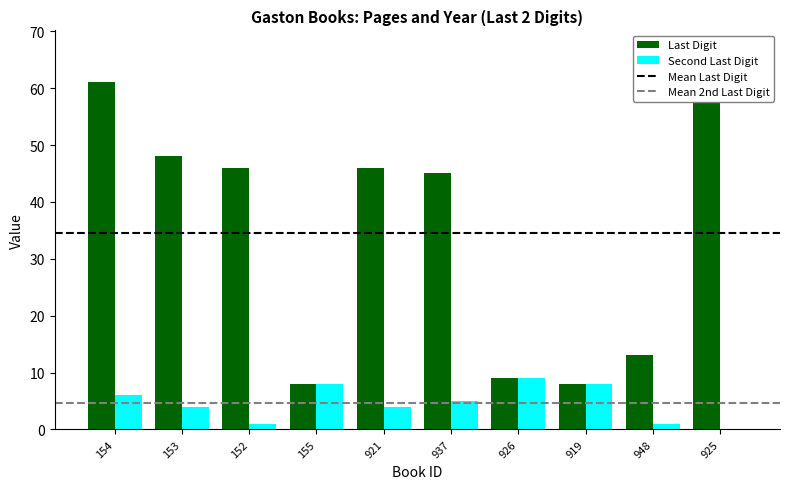

What is the average value of the Second Last Digit series?

5